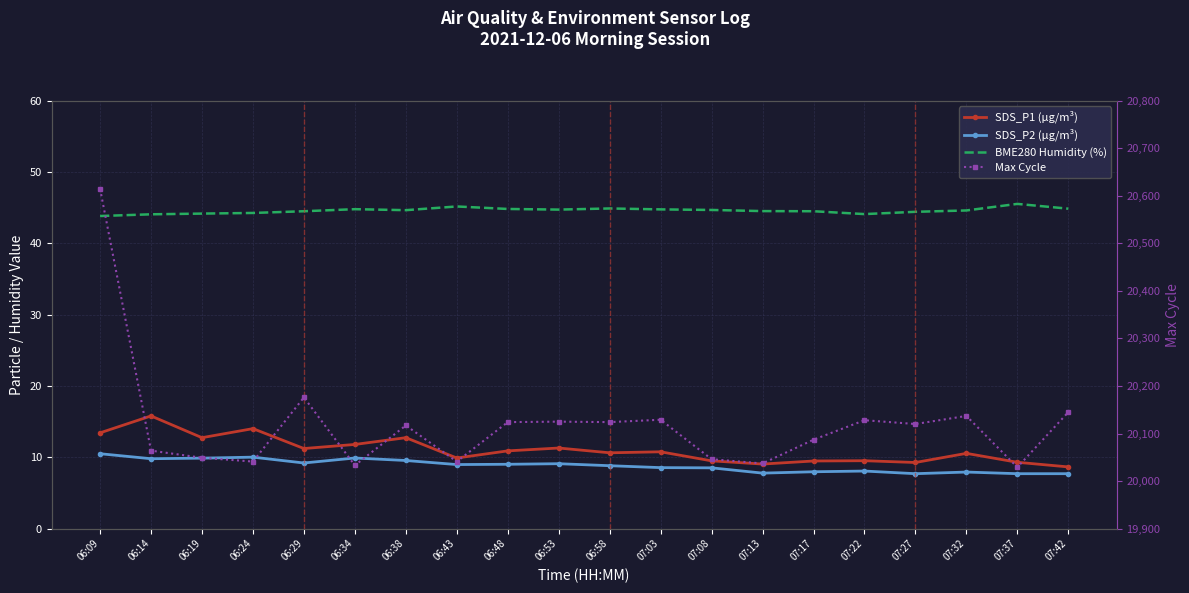

Which series has the widest spread of values?

Max Cycle